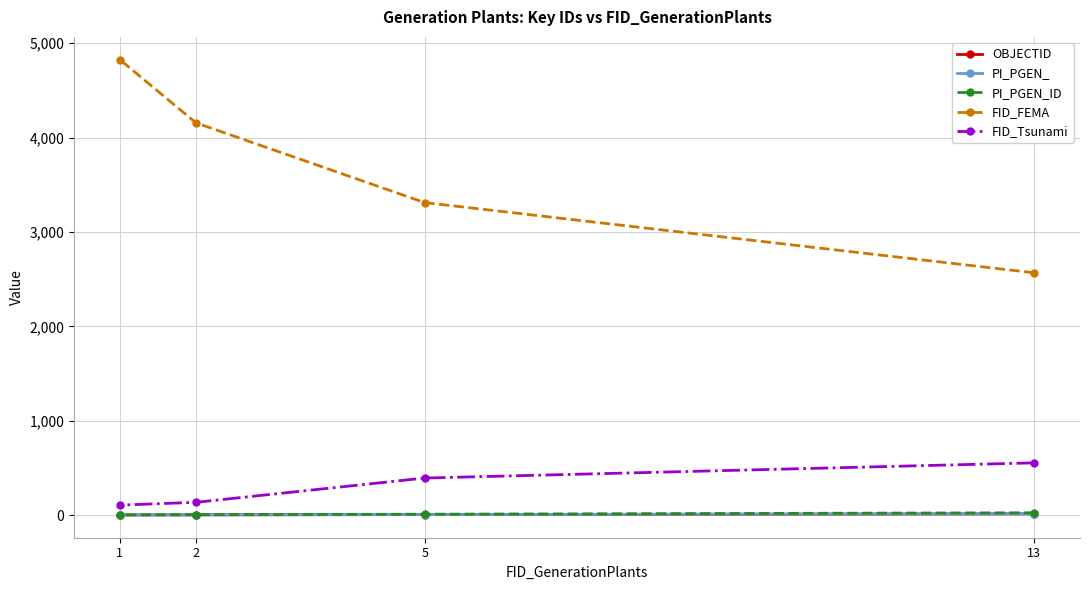

Which category has the highest value in the PI_PGEN_ID series?

13